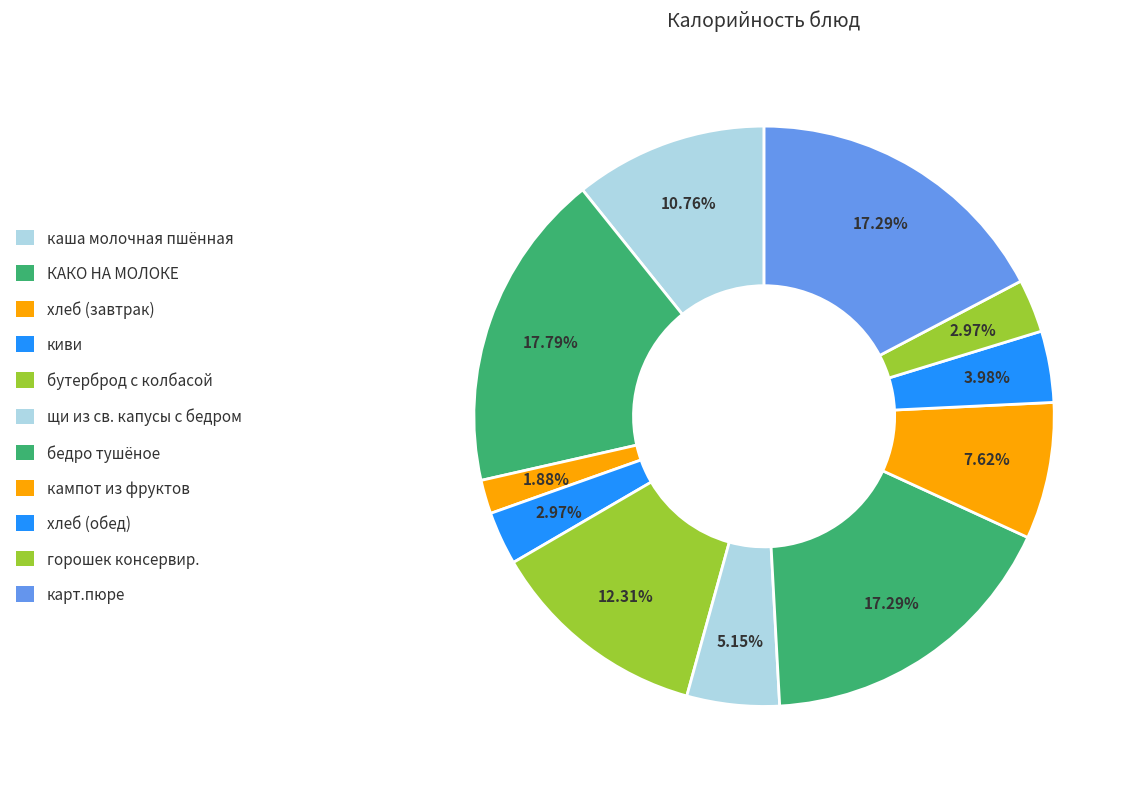

Count the number of slices in the pie.

11